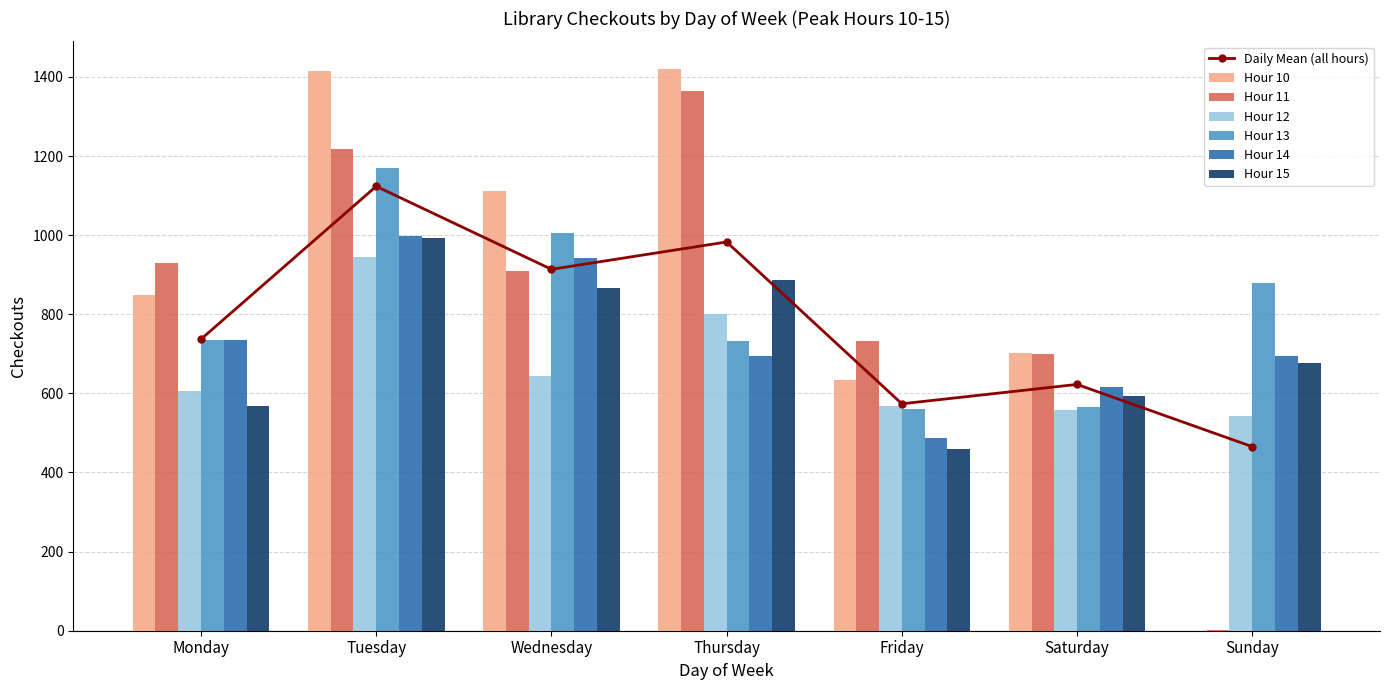

Between Friday and Thursday, which is larger?

Thursday